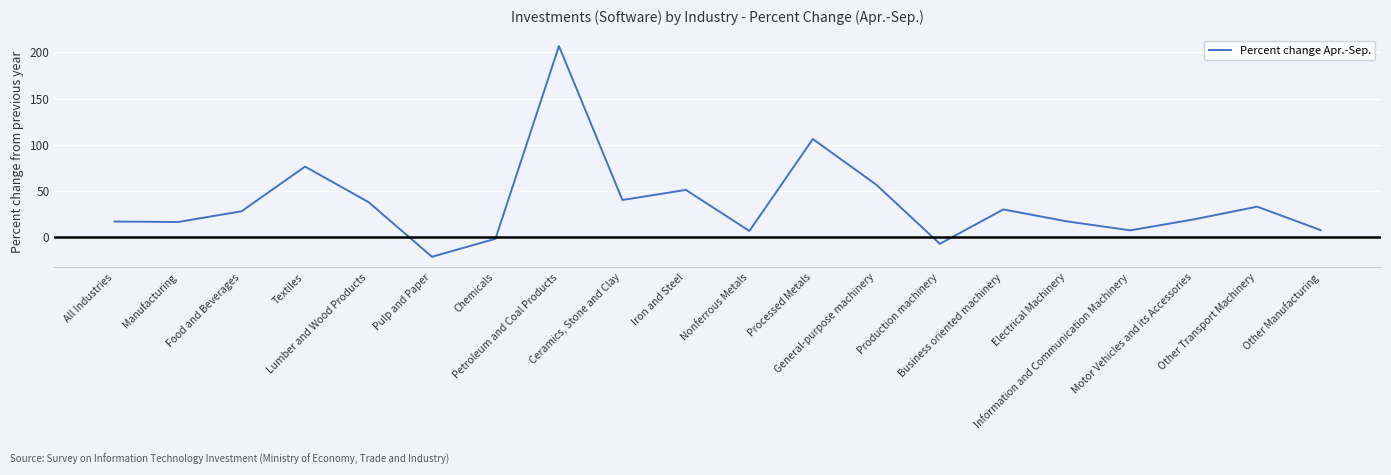

At which category does the data reach its first local peak?

Textiles